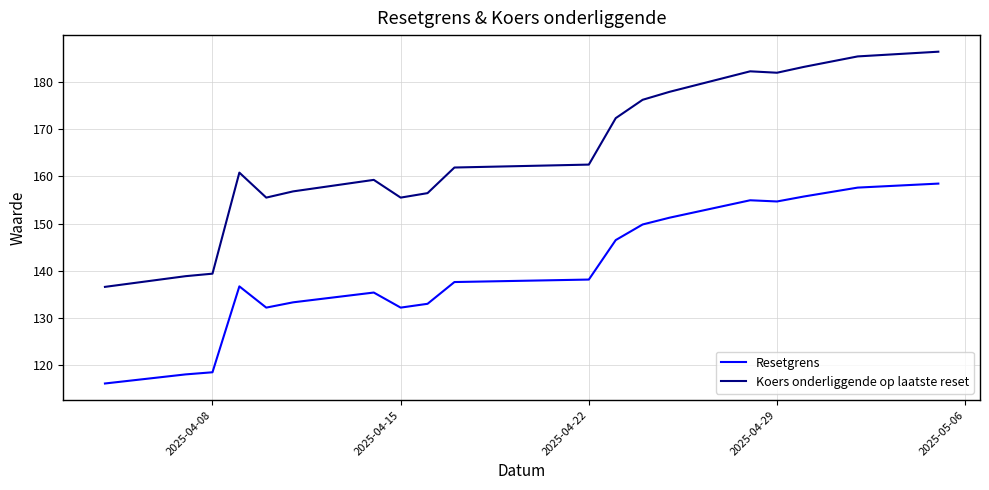

True or false: Koers onderliggende op laatste reset and Resetgrens intersect in this chart.

False